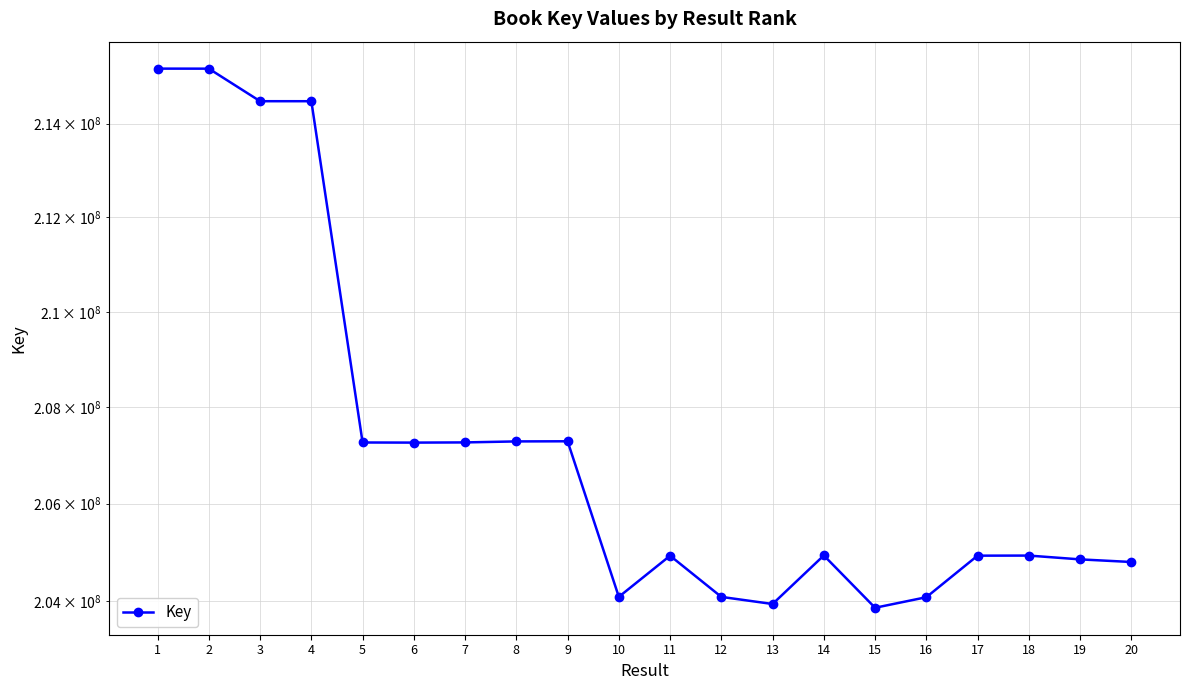

Which category has the highest value across all series?

1